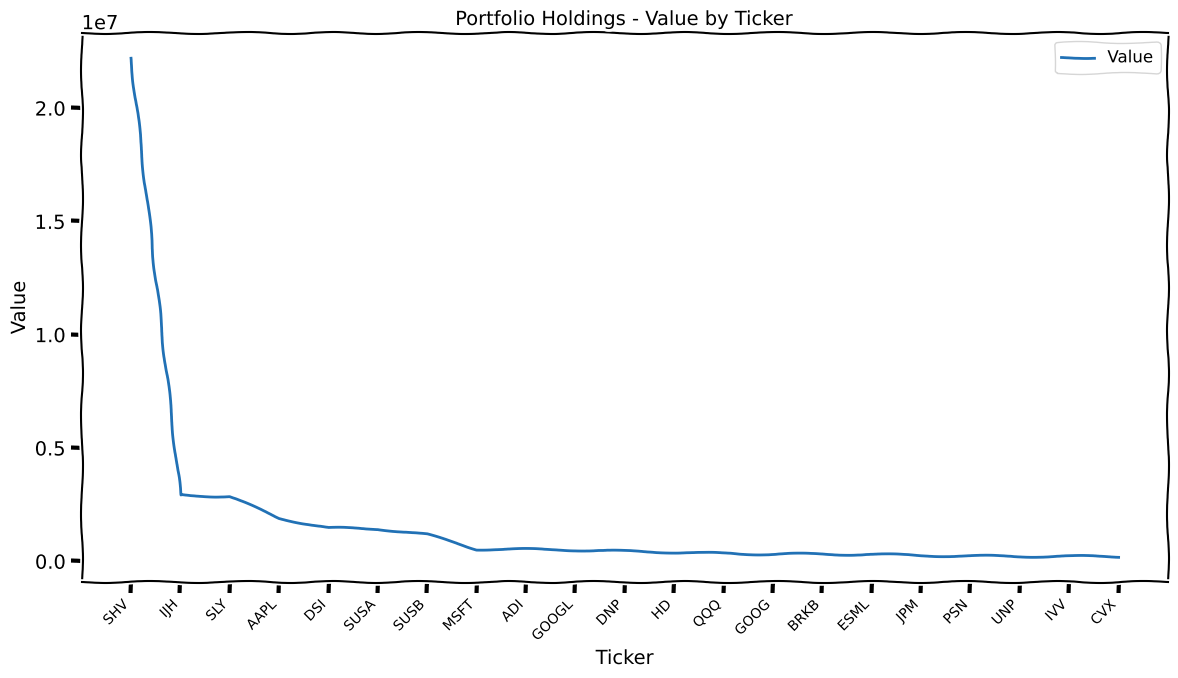

Read the value at ESML, to the nearest 100.

298100